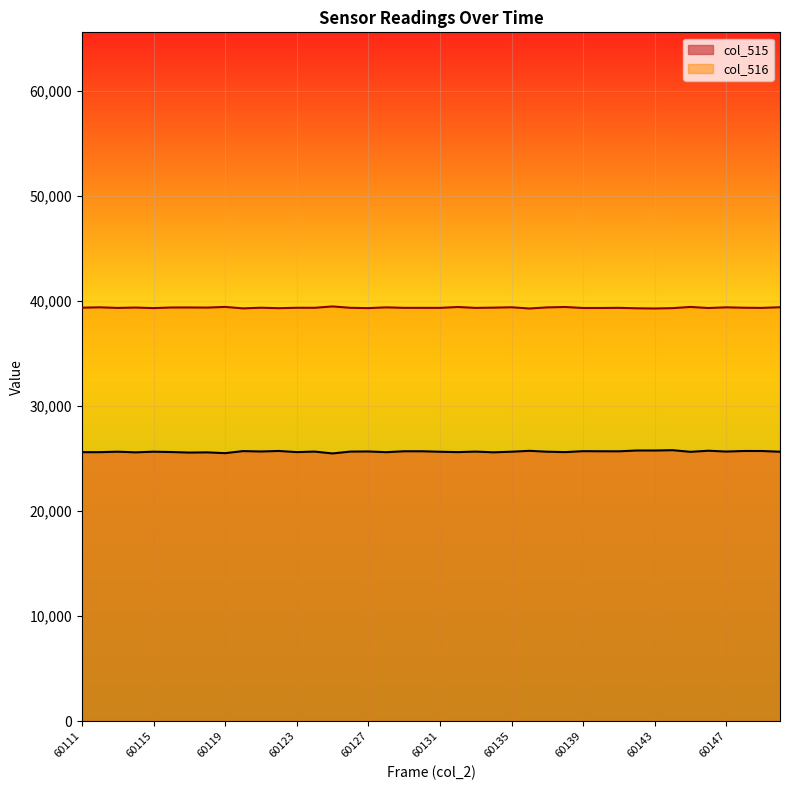

True or false: col_515 and col_516 intersect in this chart.

False